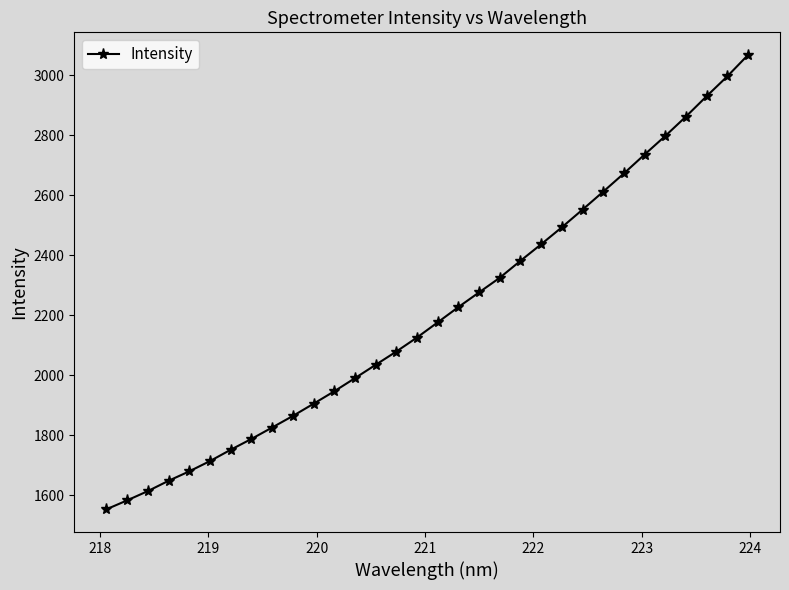

Reading right to left, extract all data points from this chart.

3067.7	2996.5	2930.4	2862.6	2797.9	2736.0	2673.1	2612.3	2552.5	2493.7	2437.1	2382.0	2325.5	2276.8	2227.8	2176.9	2126.4	2079.7	2035.4	1990.9	1947.1	1905.6	1864.9	1826.4	1788.4	1752.4	1714.6	1680.4	1649.0	1614.6	1583.7	1553.9